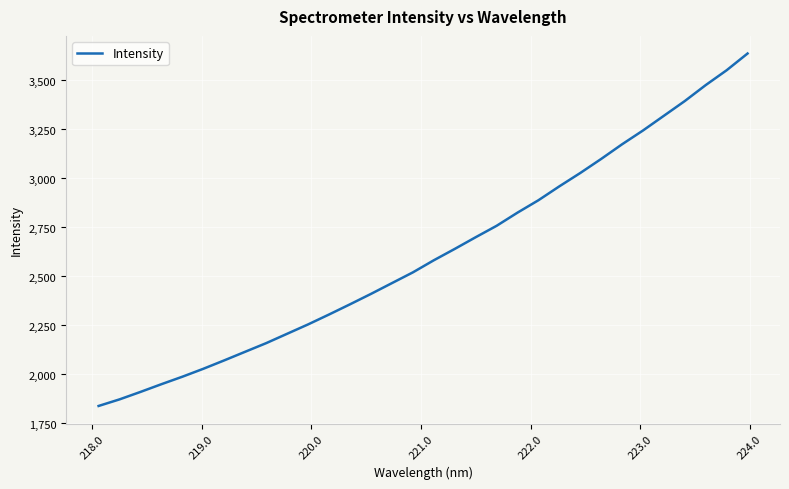

What is the maximum value shown in the chart?

3637.5